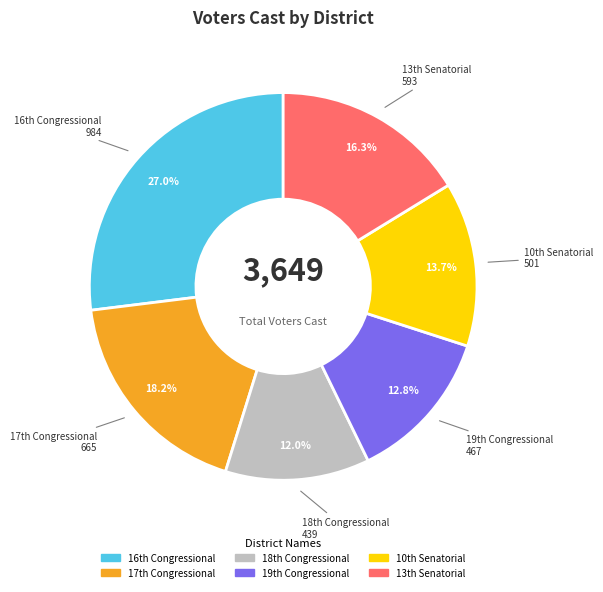

How many segments does this pie chart have?

6